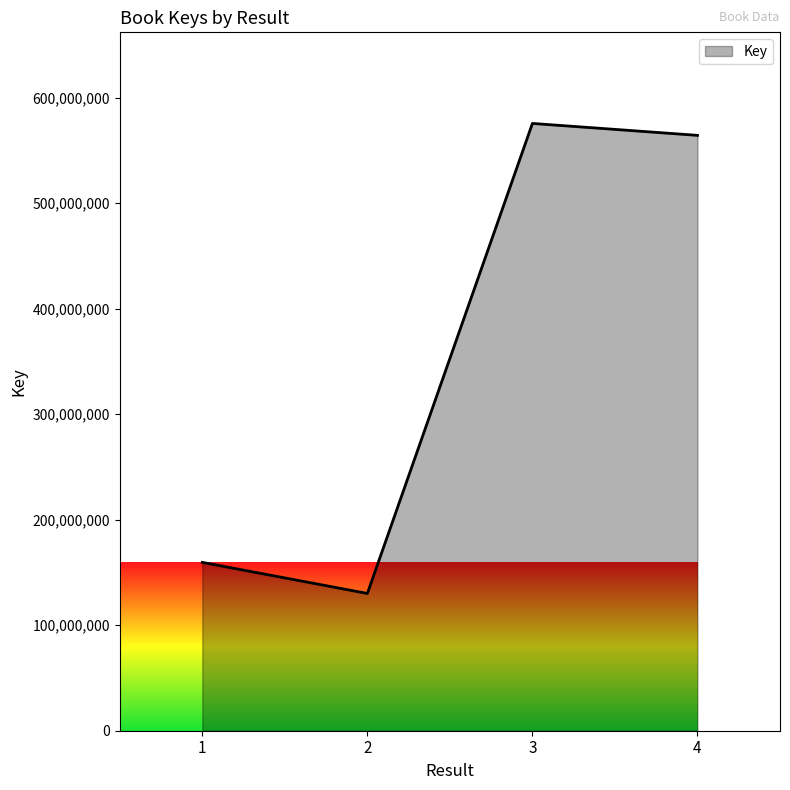

True or false: there are more than 1 points higher than both neighbors.

False